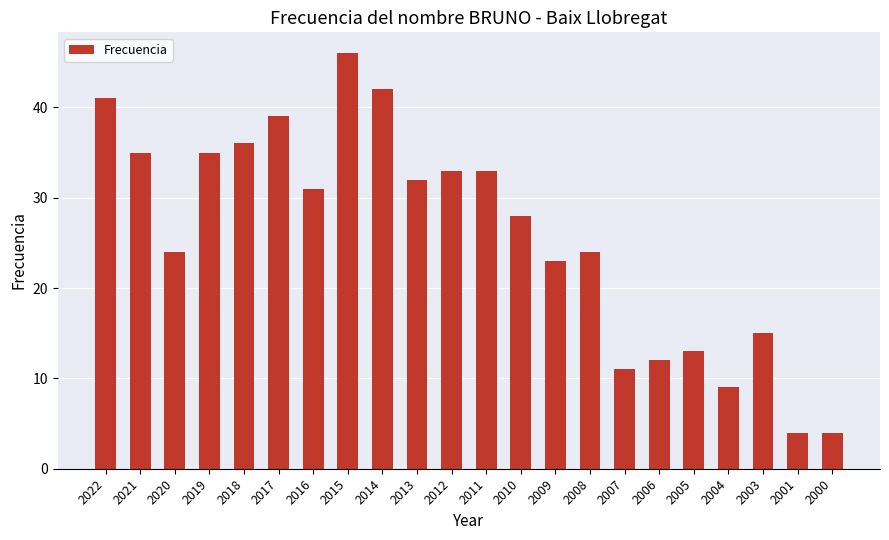

Reading left to right, list all the values displayed in this chart.

2022=41	2021=35	2020=24	2019=35	2018=36	2017=39	2016=31	2015=46	2014=42	2013=32	2012=33	2011=33	2010=28	2009=23	2008=24	2007=11	2006=12	2005=13	2004=9	2003=15	2001=4	2000=4